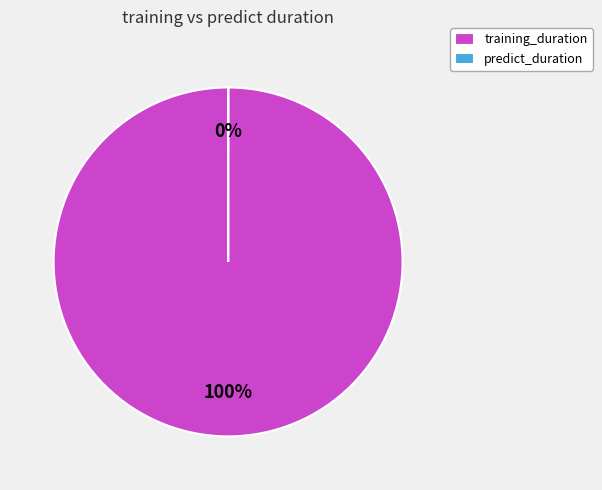

What is the majority slice?

training_duration